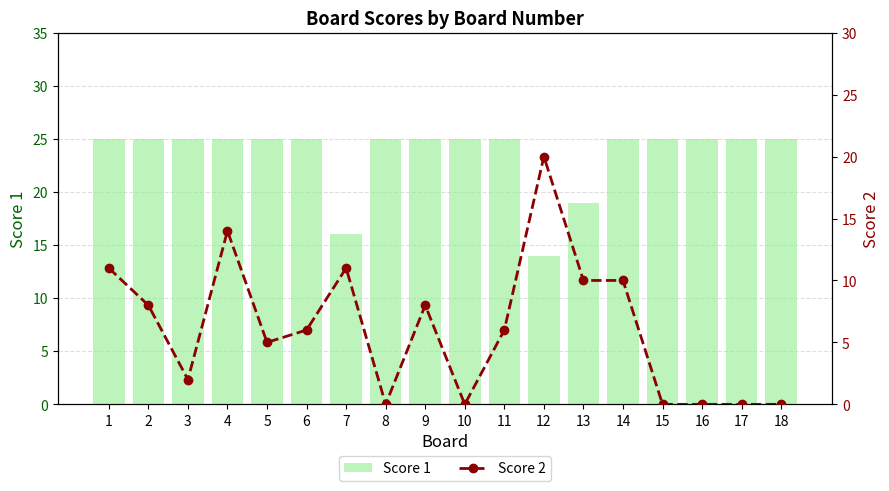

What is the sum of all Score 1 values?

424